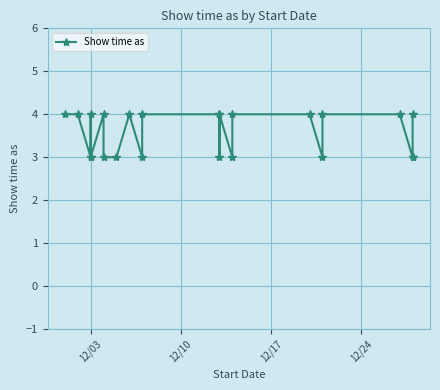

What value does the data have at 12/10?

4